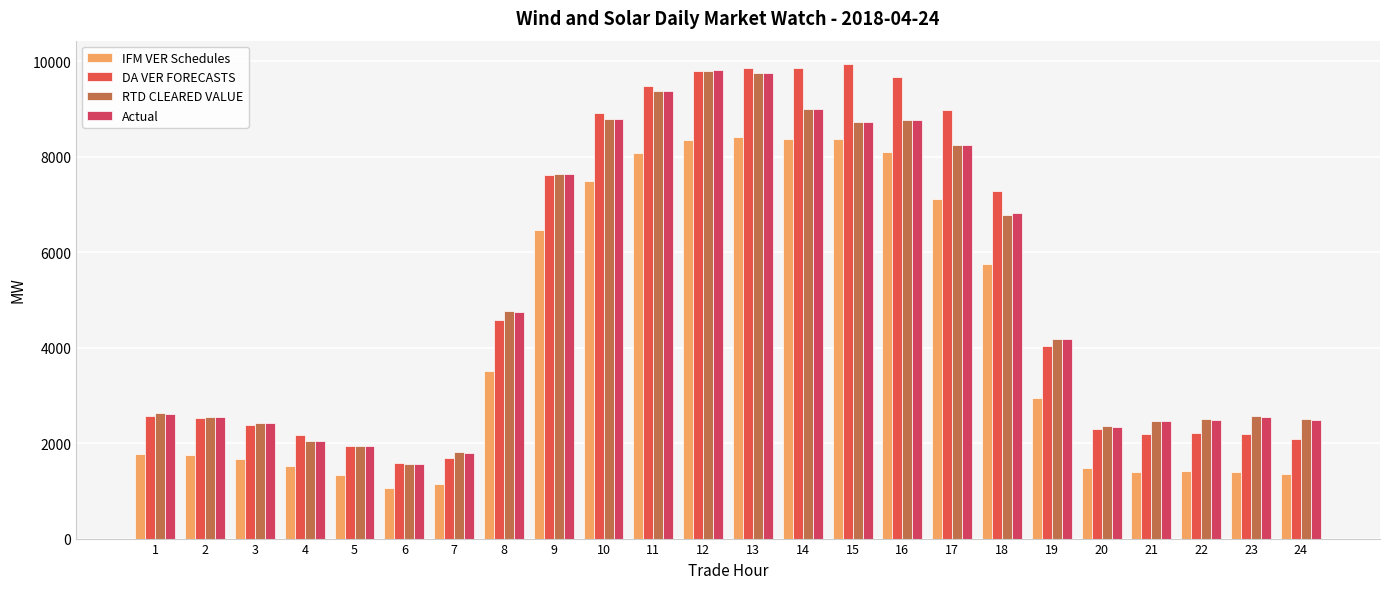

How many bars are there in total?

96